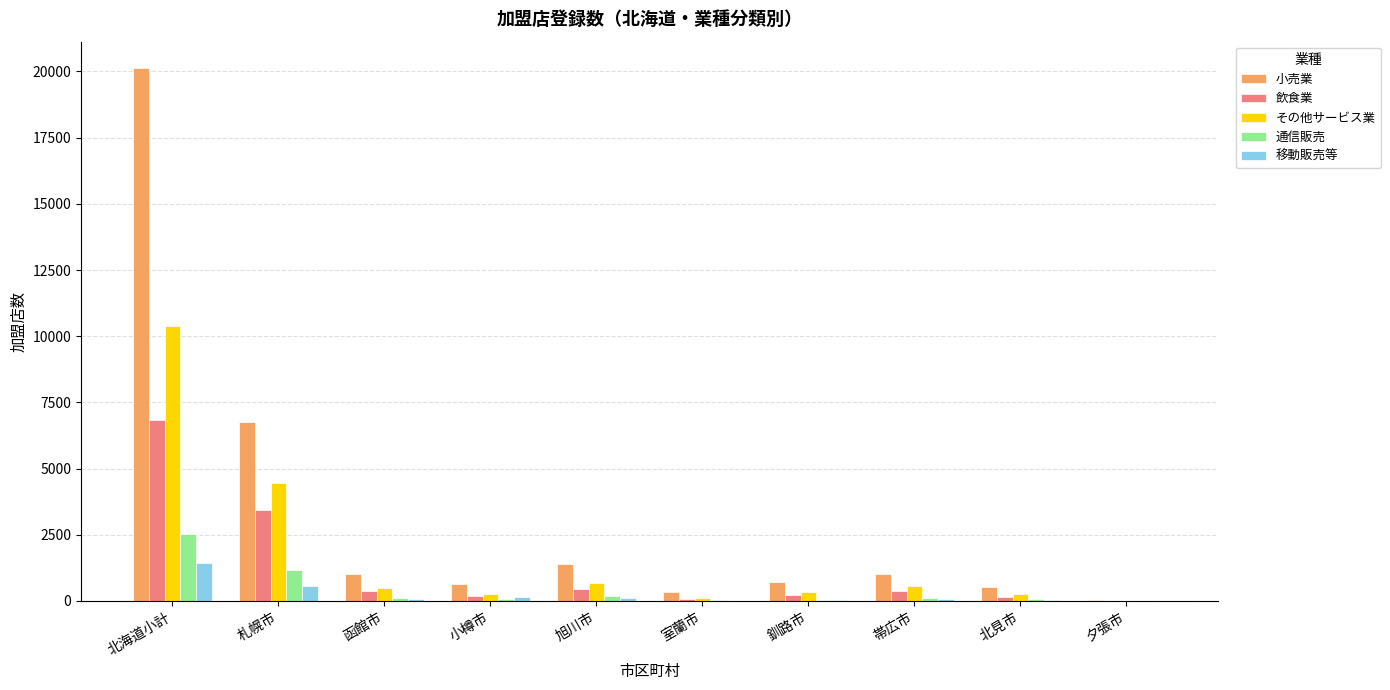

Which category has the highest value in the 小売業 series?

北海道小計